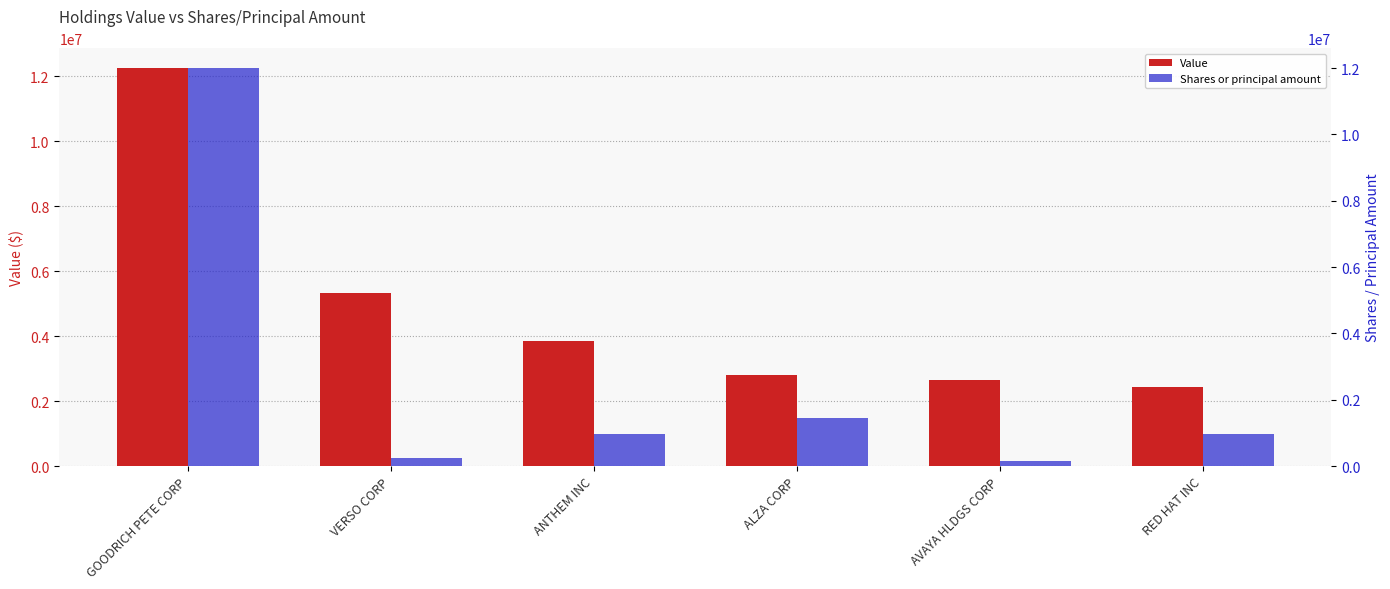

At which label does Value reach its minimum?

RED HAT INC